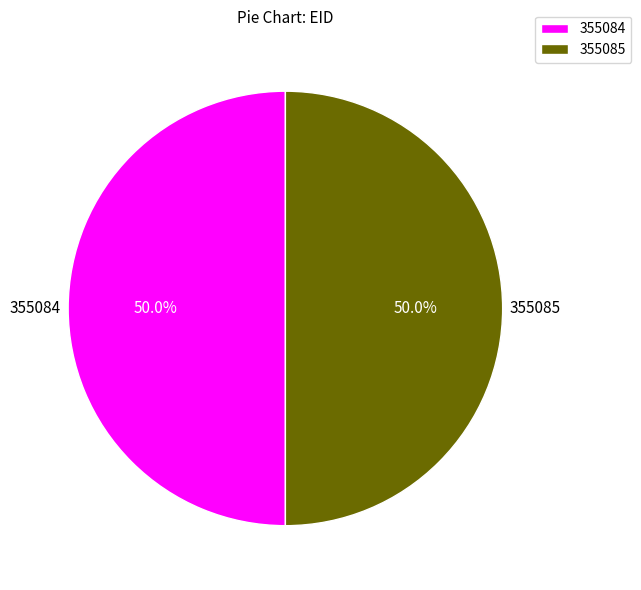

What is the ratio of the value at 355085 to the value at 355084?

1.0